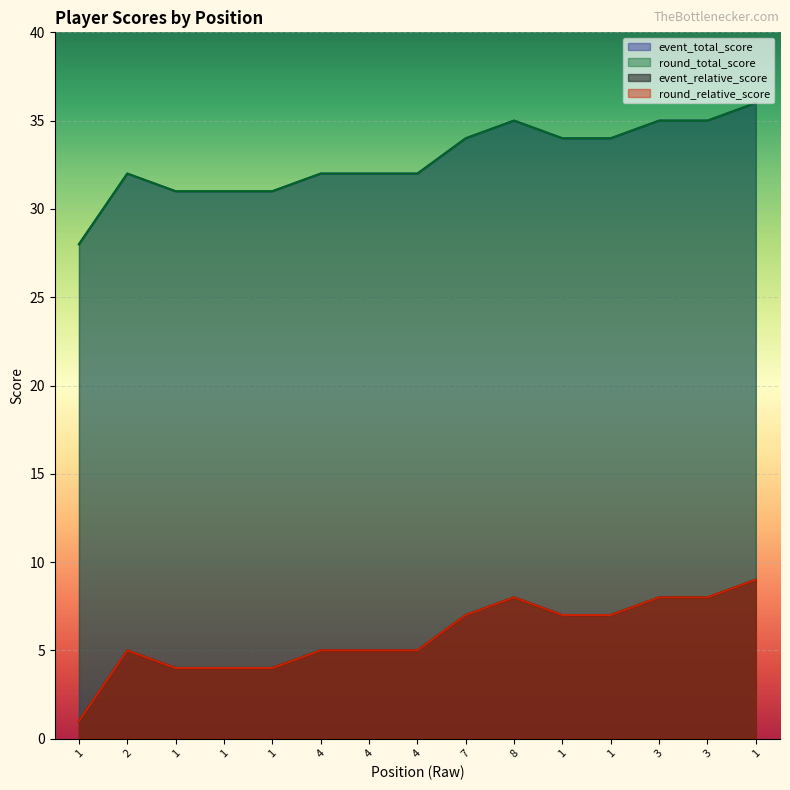

Which series has the largest total across all categories?

event_relative_score